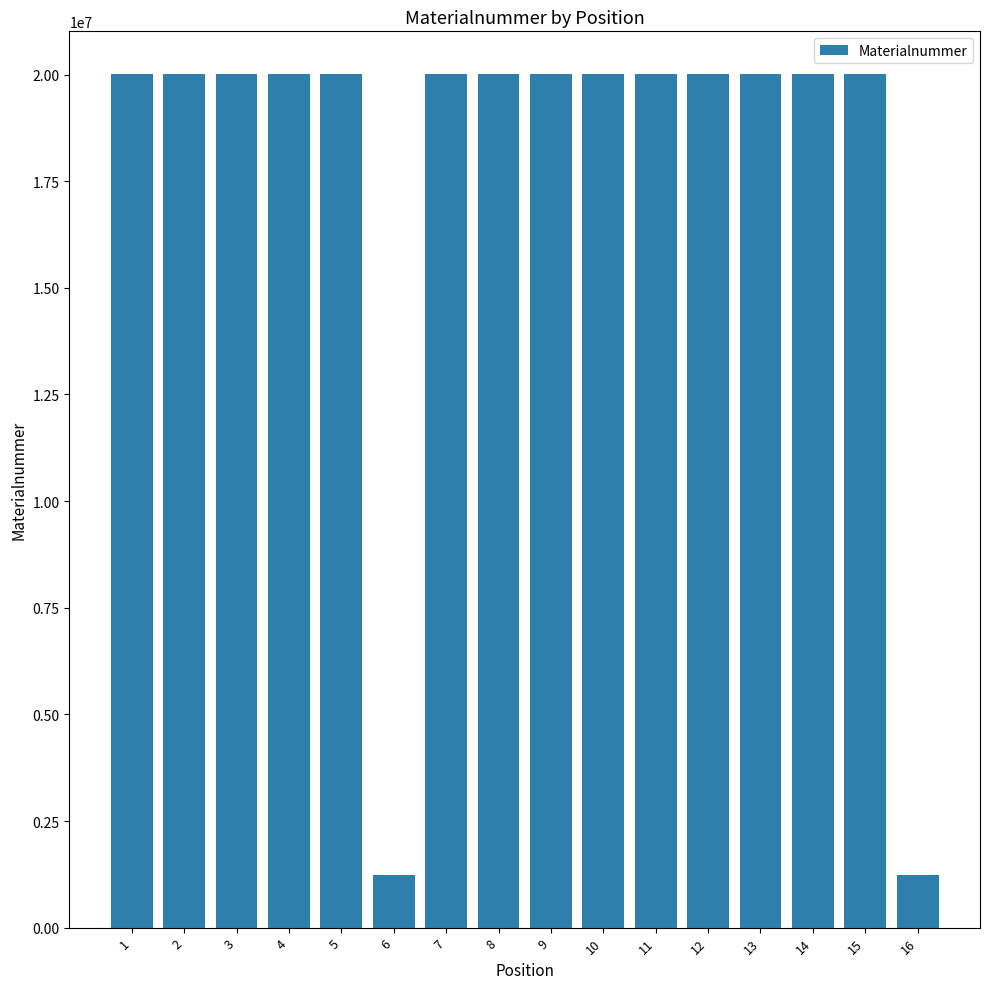

How many bars are there in total?

16